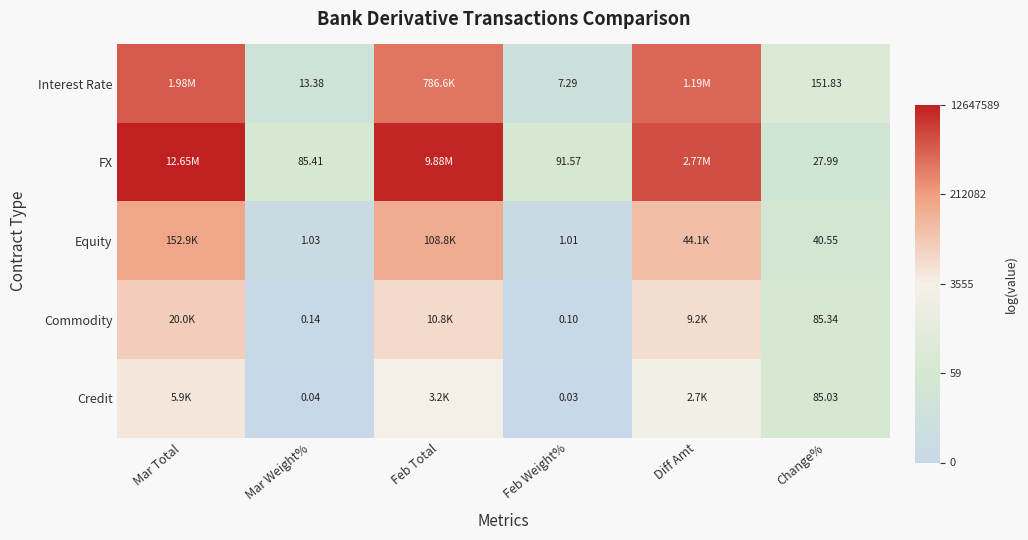

Which category has the lowest value across all series?

Feb Weight%